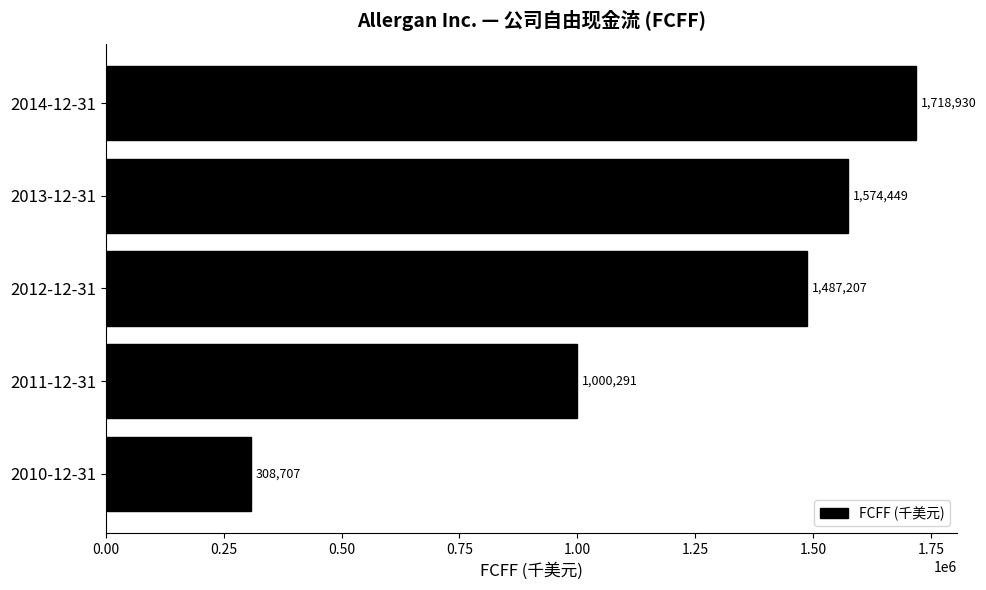

How many distinct data groups are displayed?

1